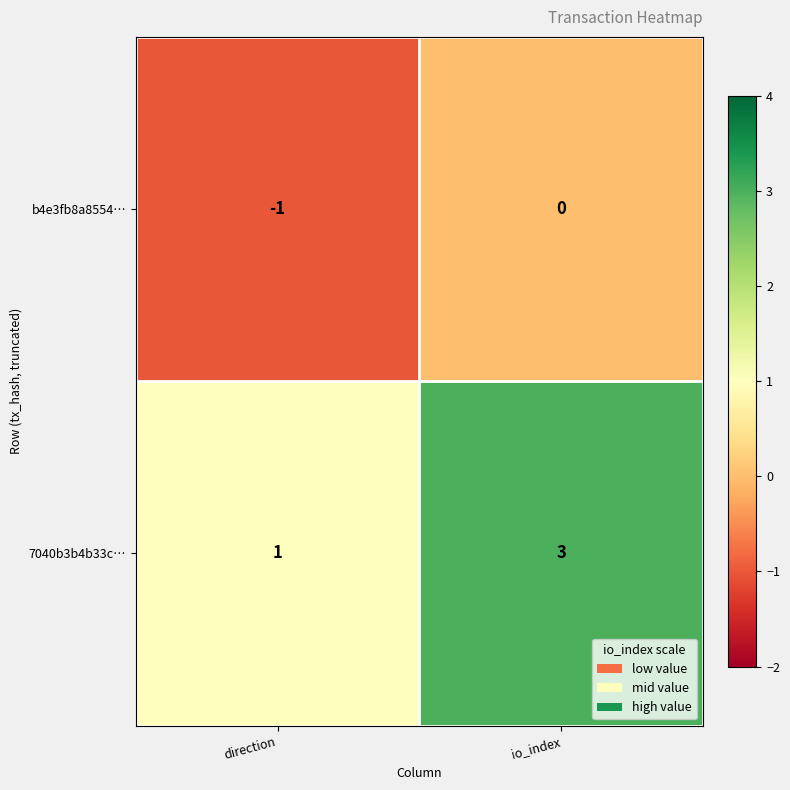

Which series changed the most between direction and io_index?

7040b3b4b33c…